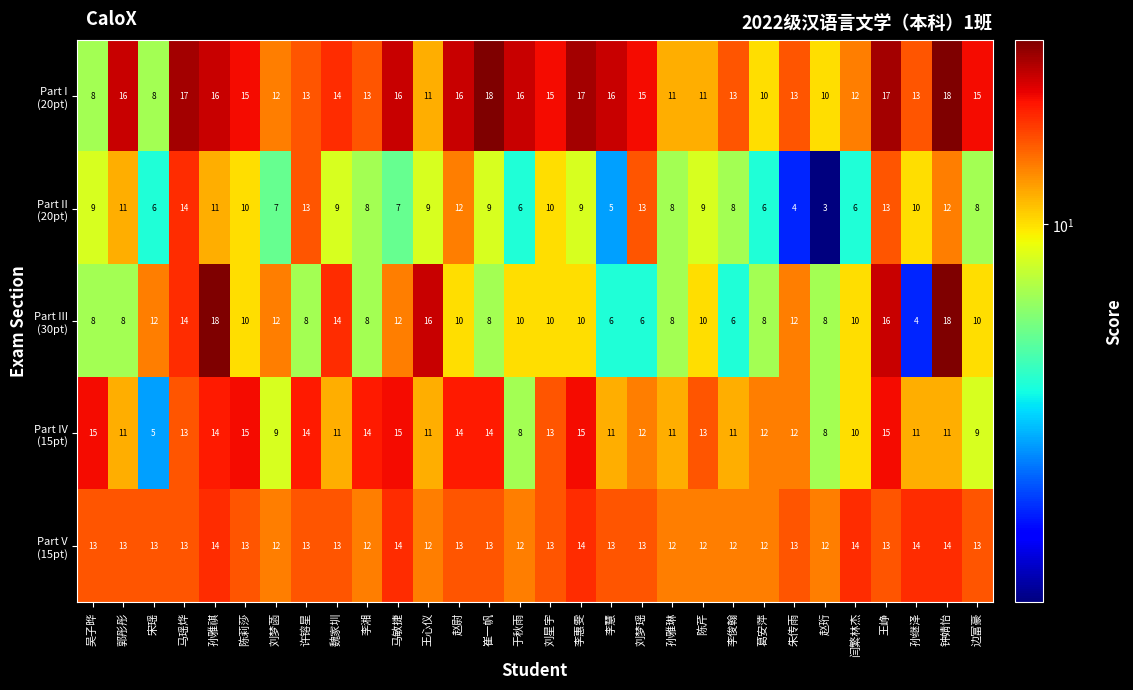

What is the difference between the highest and lowest values at 许镕星?

6